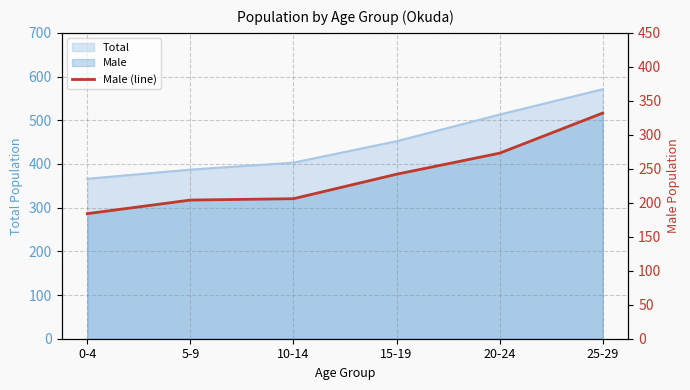

List the labels in order of value, largest first.

25-29, 20-24, 15-19, 10-14, 5-9, 0-4